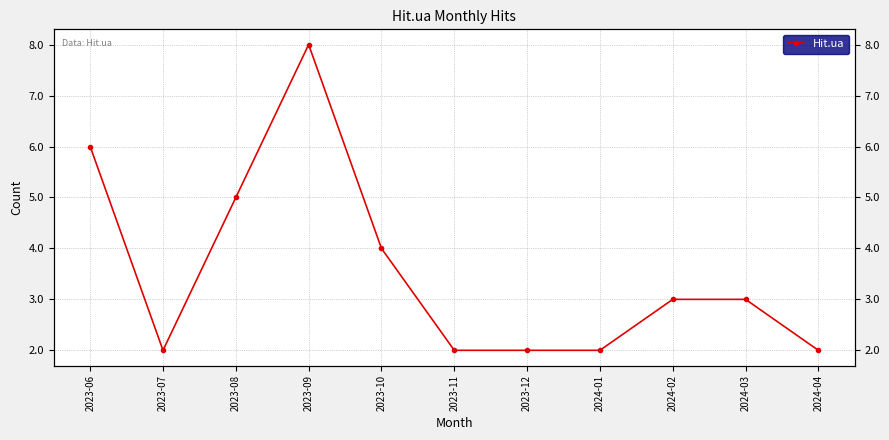

How many lines are shown in the chart?

1